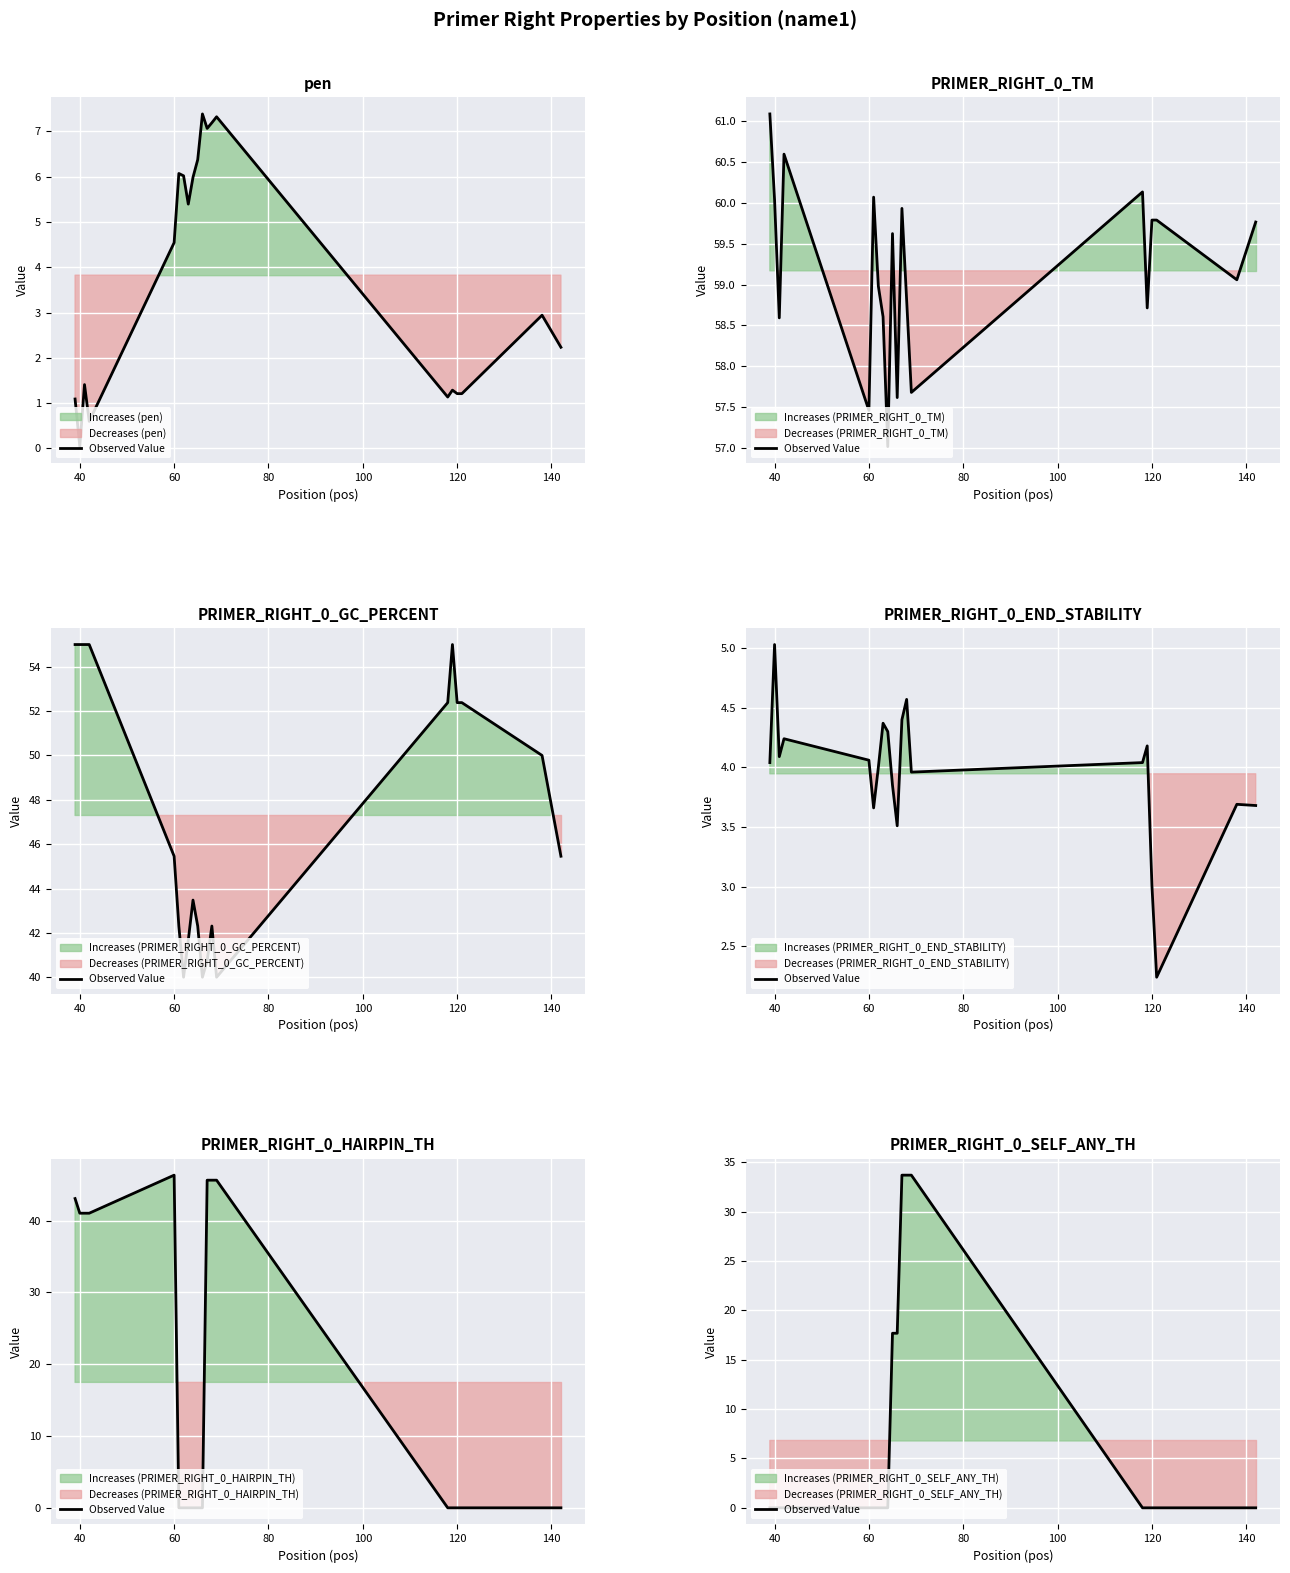

How many lines are shown in the chart?

1